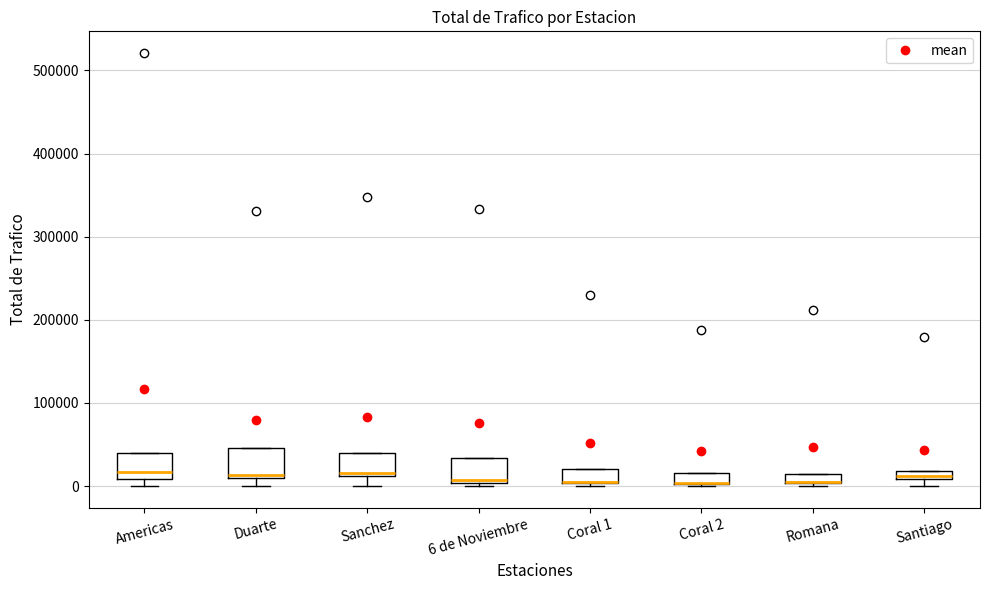

Where is the lower edge of the box for Coral 1 on the y-axis? The values are not printed on the chart, so give them approximately, as read against the axis.

0